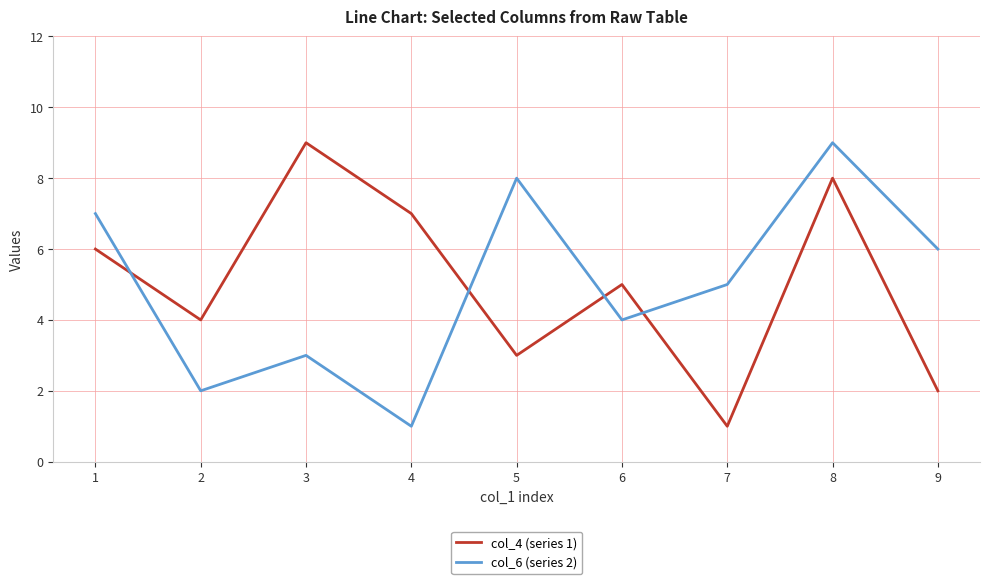

Is it true that col_6 (series 2) equals 9 at 8?

True